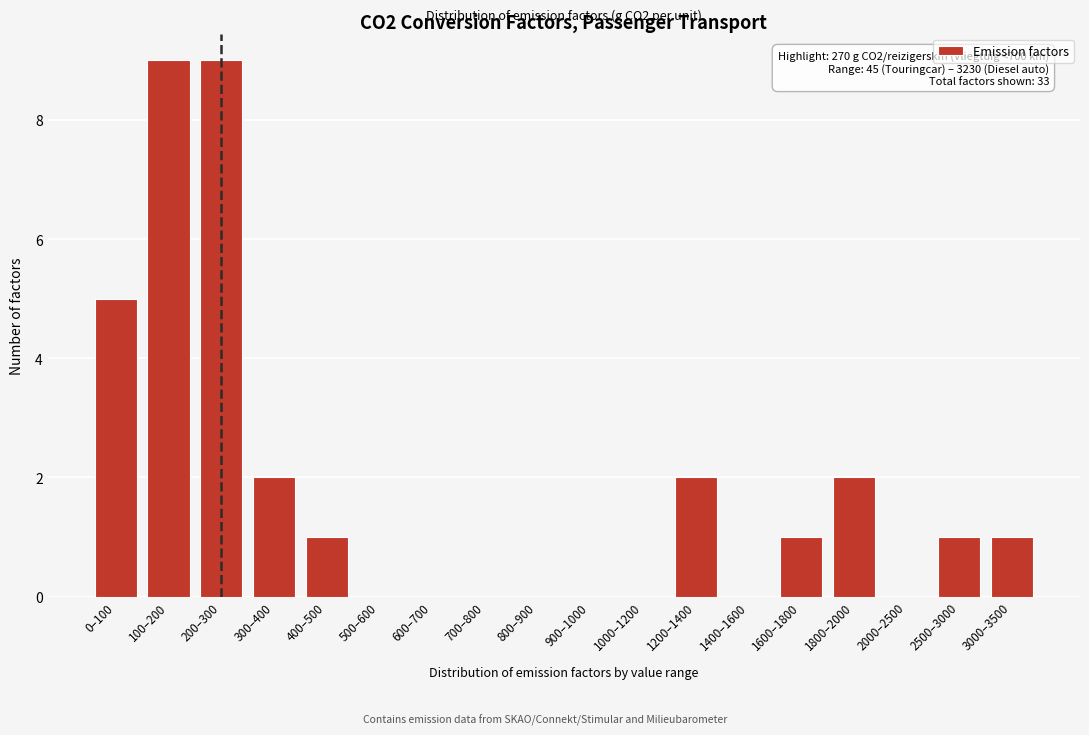

Reading right to left, extract all data points from this chart.

3000–3500=1	2500–3000=1	2000–2500=0	1800–2000=2	1600–1800=1	1400–1600=0	1200–1400=2	1000–1200=0	900–1000=0	800–900=0	700–800=0	600–700=0	500–600=0	400–500=1	300–400=2	200–300=9	100–200=9	0–100=5